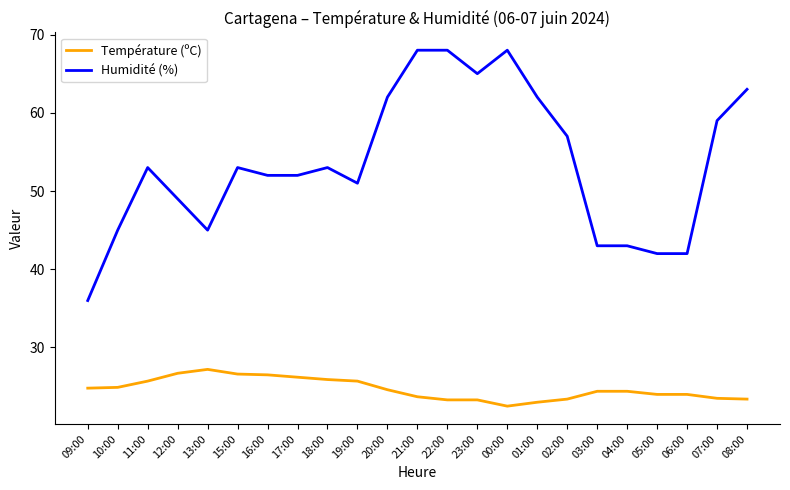

At which category does Humidité (%) reach its first local valley?

13:00